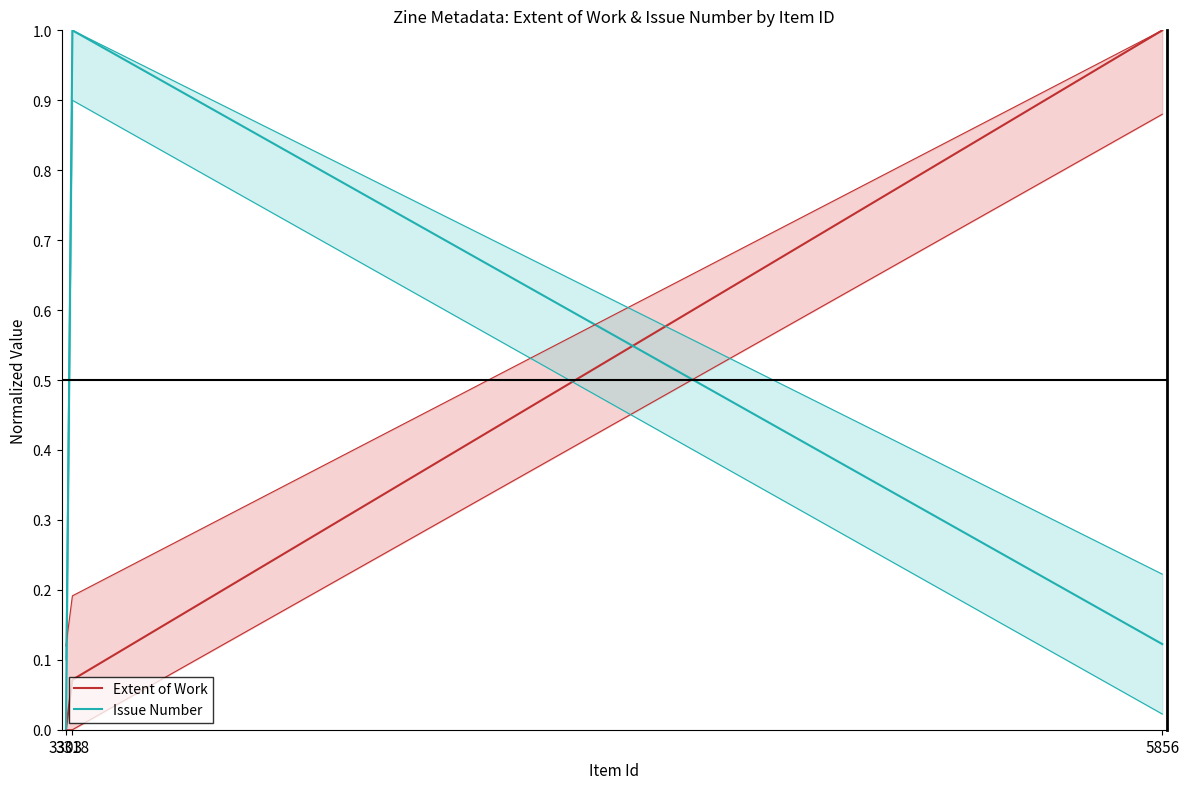

What are all the series names shown in the legend?

Extent of Work, Issue Number